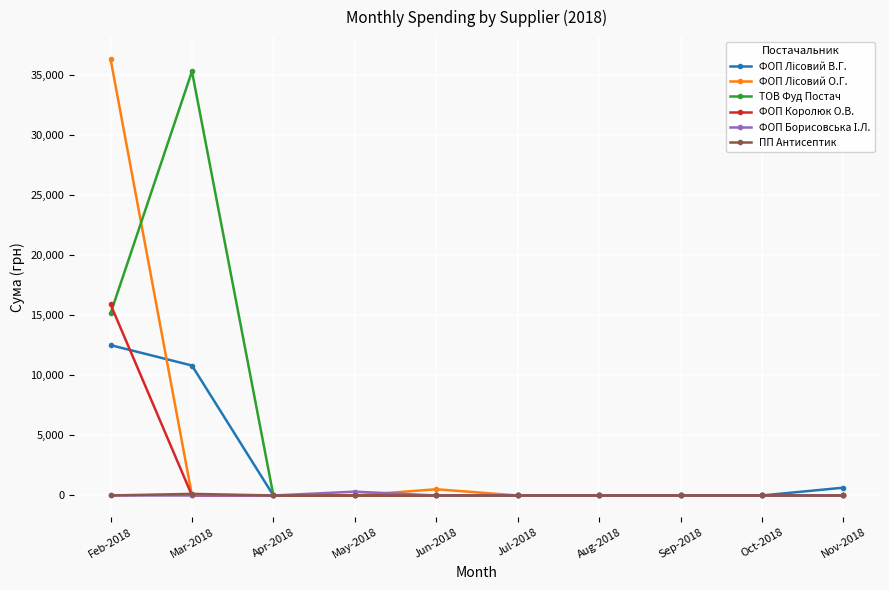

What is the maximum value shown in the chart?

36363.4